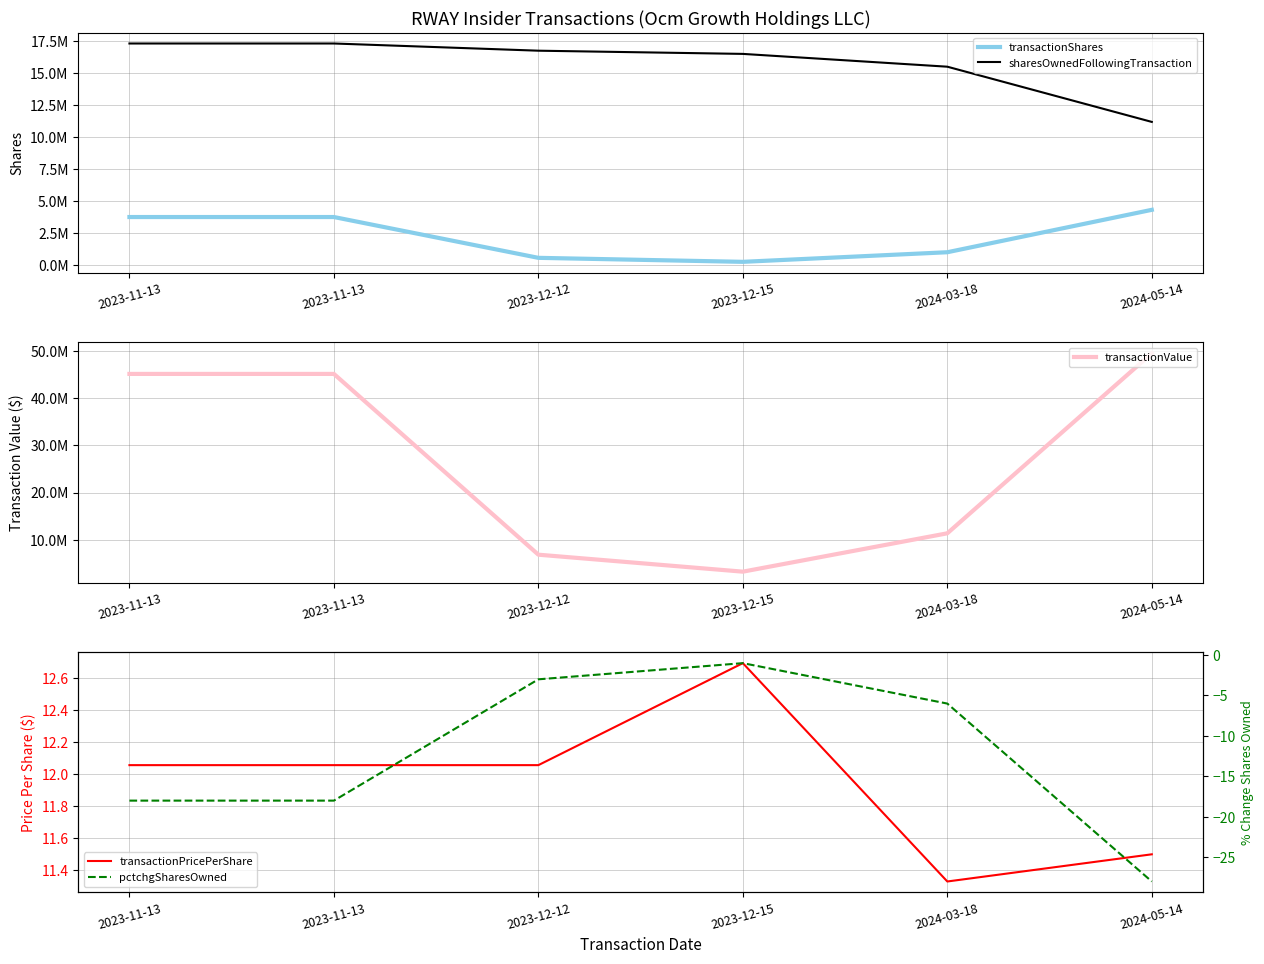

At which category is the sum across all series the highest?

2023-11-13